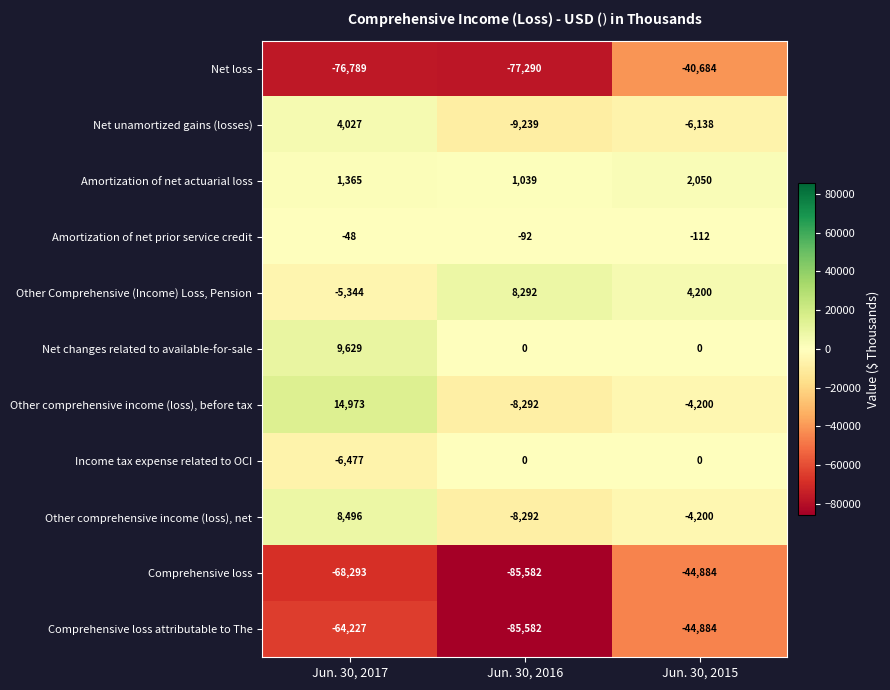

How many data points does each series have?

3